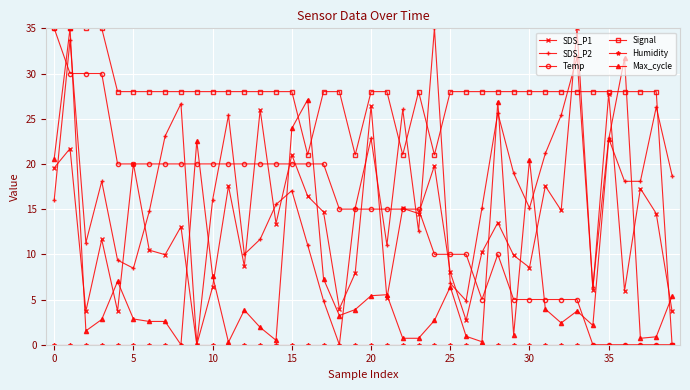

At how many categories does at least one series exceed 29?

7